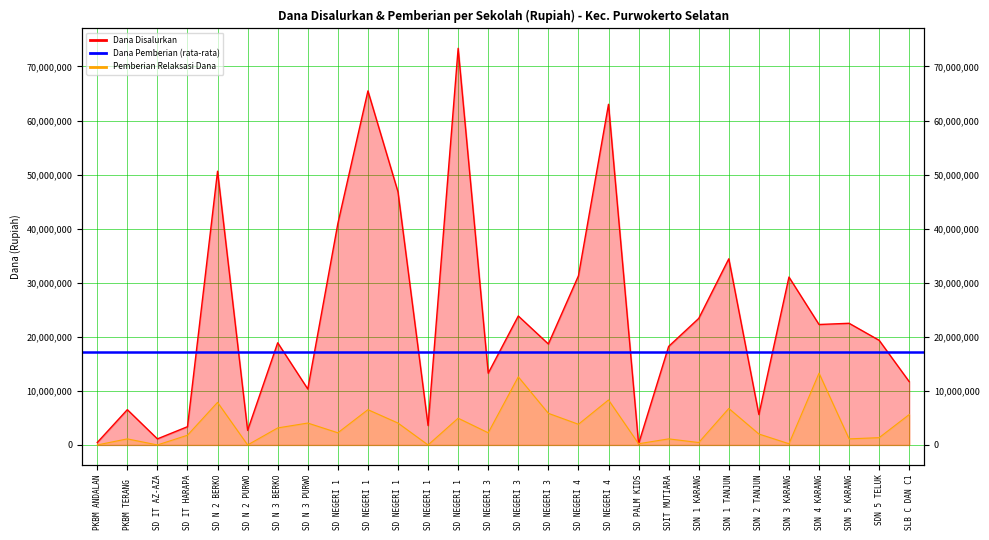

What is the greatest value displayed?

73350000